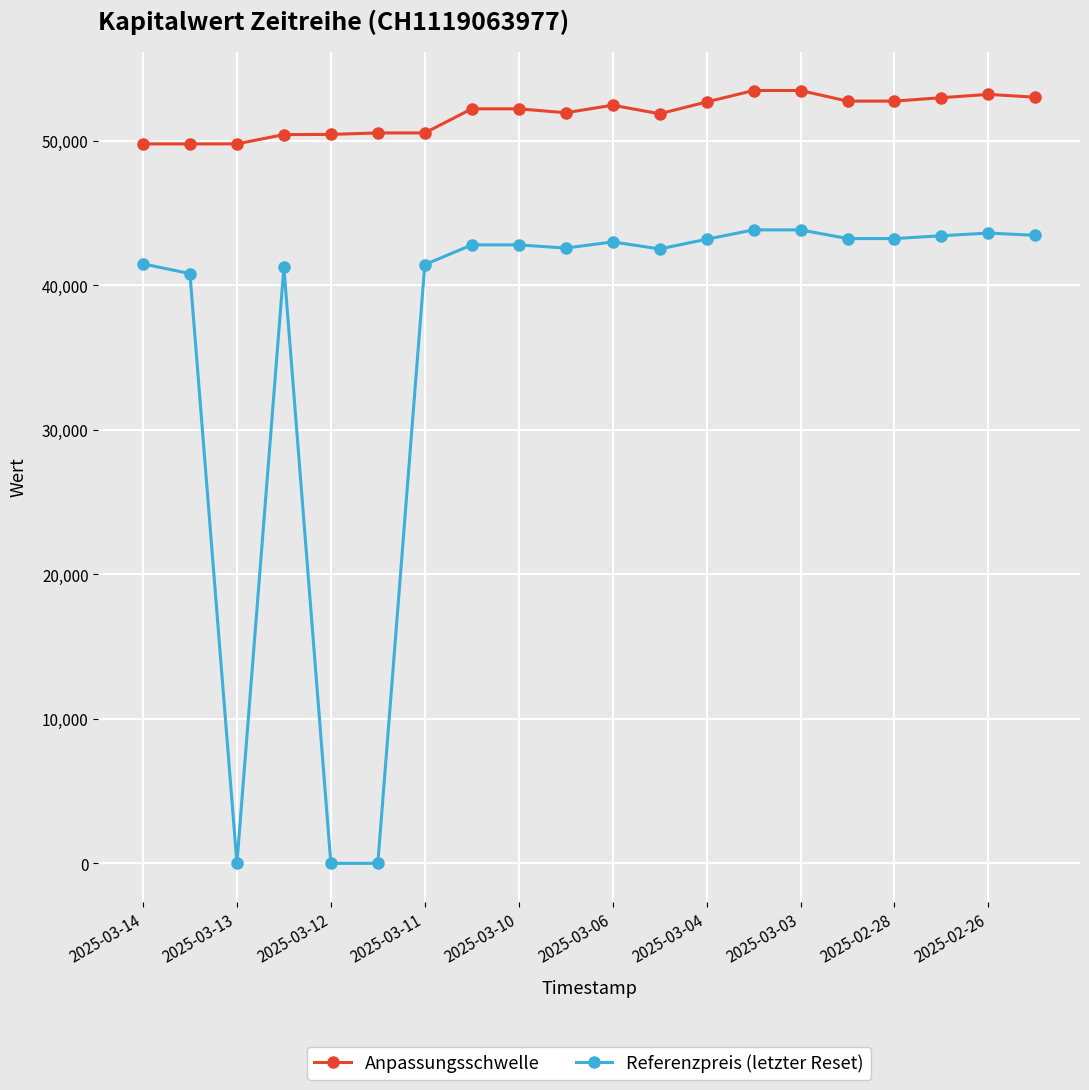

What is the lowest value of the Anpassungsschwelle series?

49789.4